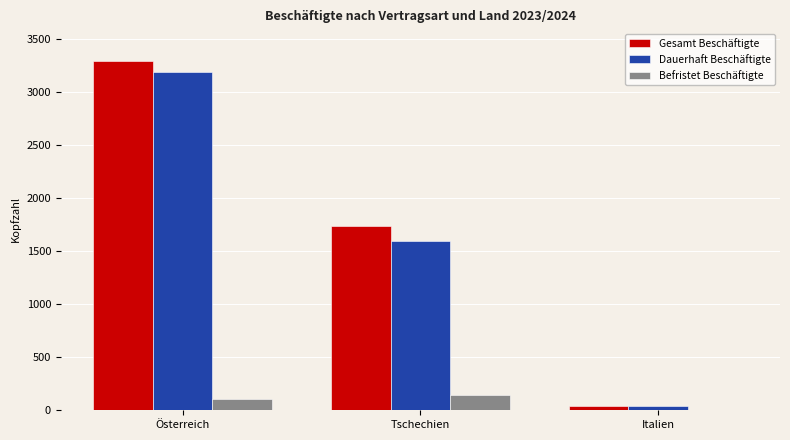

Is it true that Dauerhaft Beschäftigte equals 3185 at Österreich?

True